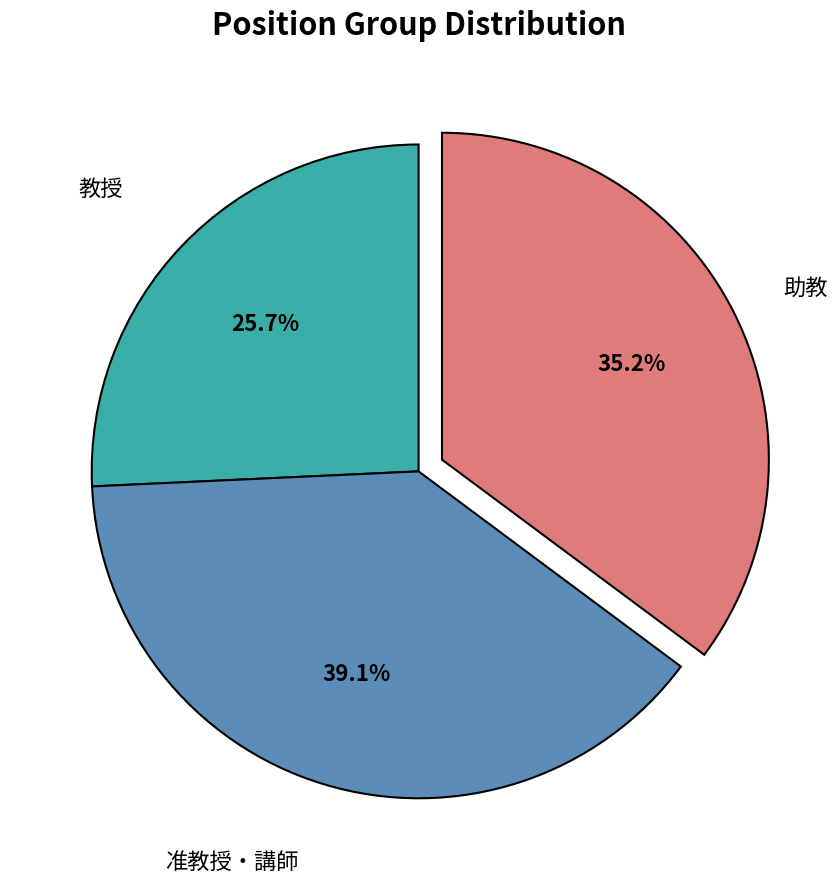

To the nearest percent, what is the average slice percentage?

33%